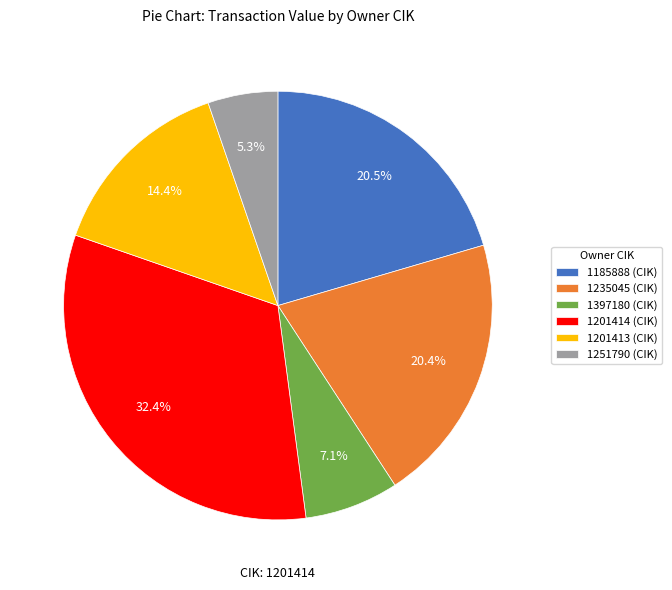

Which slice is the smallest?

1251790 (CIK)